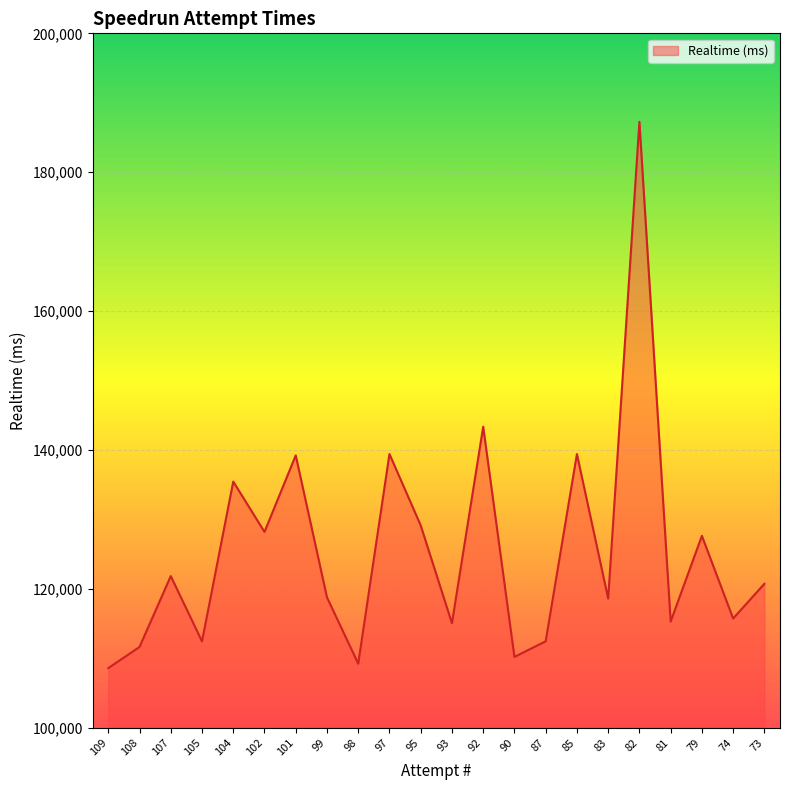

What is the change in value from 109 to 83?

+10015